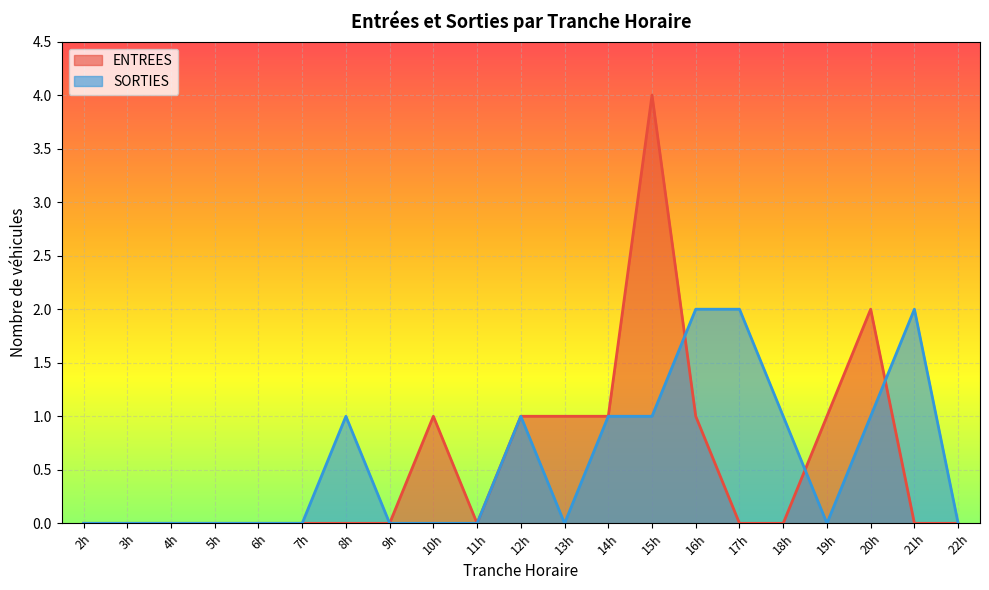

Count the number of data series in this chart.

2